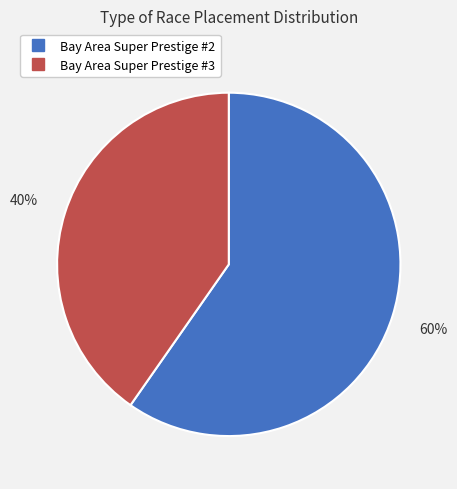

What is the ratio of the value at Bay Area Super Prestige #3 to the value at Bay Area Super Prestige #2?

0.7